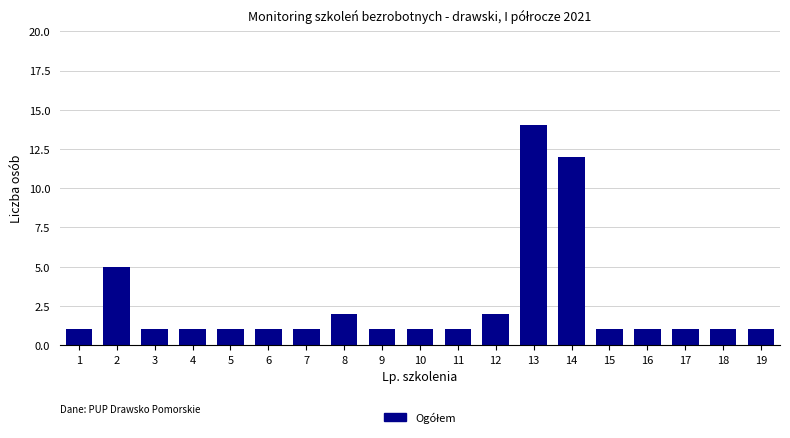

Reading left to right, list all the values displayed in this chart.

1	5	1	1	1	1	1	2	1	1	1	2	14	12	1	1	1	1	1